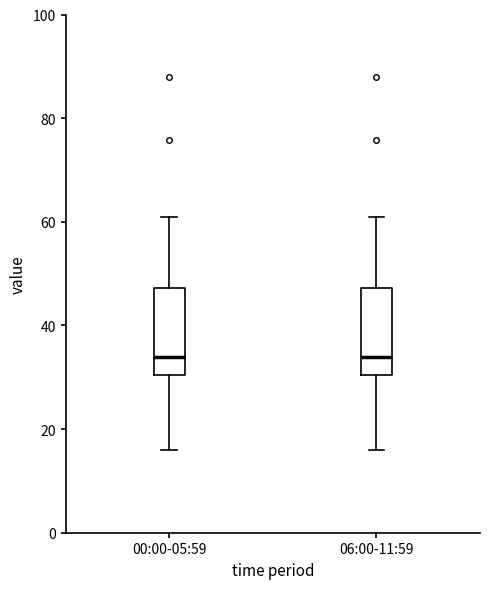

Where does the median line of the box for 06:00-11:59 sit on the y-axis? The values are not printed on the chart, so give them approximately, as read against the axis.

34